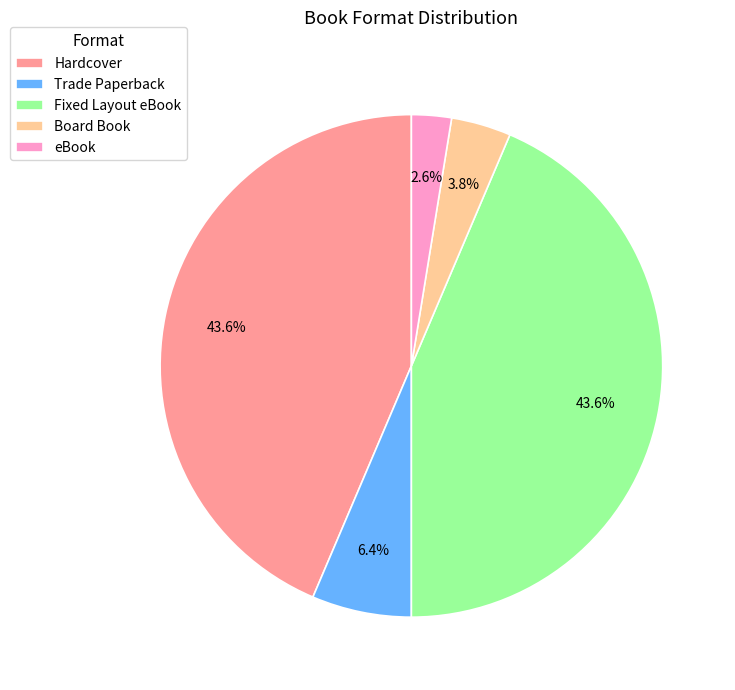

The Trade Paperback slice represents 1% of the pie. True or false?

False